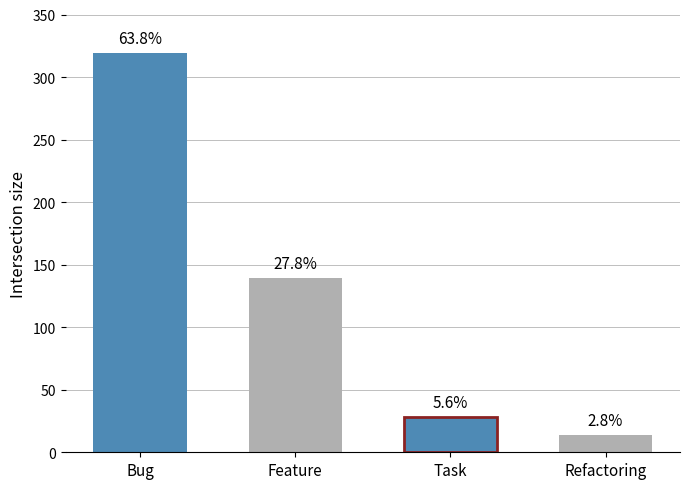

What is the maximum value shown in the chart?

319